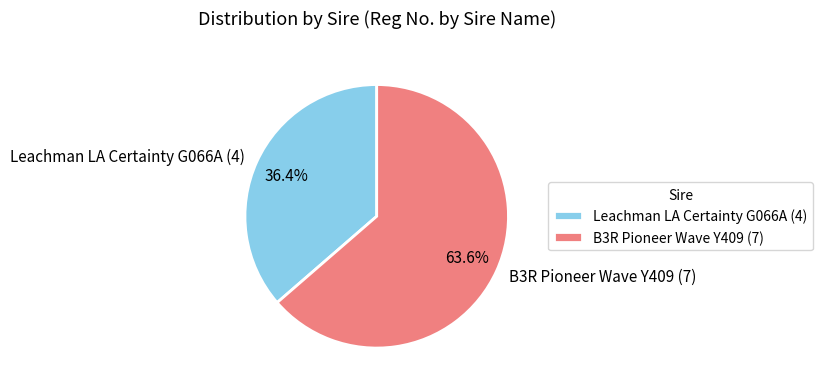

What is the ratio of the value at Leachman LA Certainty G066A (4) to the value at B3R Pioneer Wave Y409 (7)?

0.6